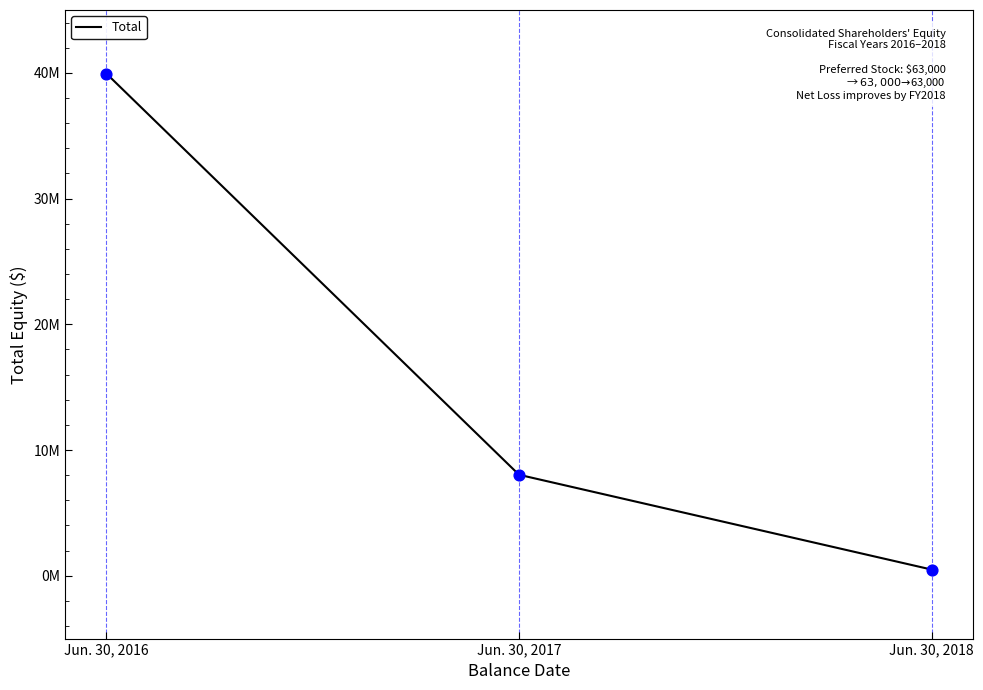

What is the change in value from Jun. 30, 2016 to Jun. 30, 2017?

-31910975